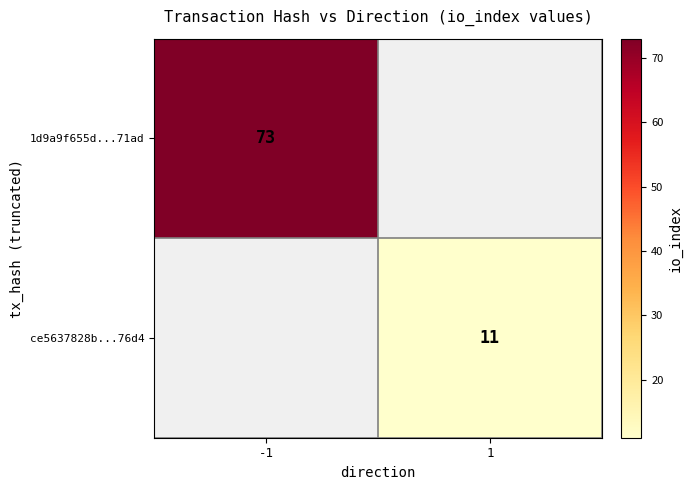

True or false: 1d9a9f655d...71ad has a value of 73 at -1.

True